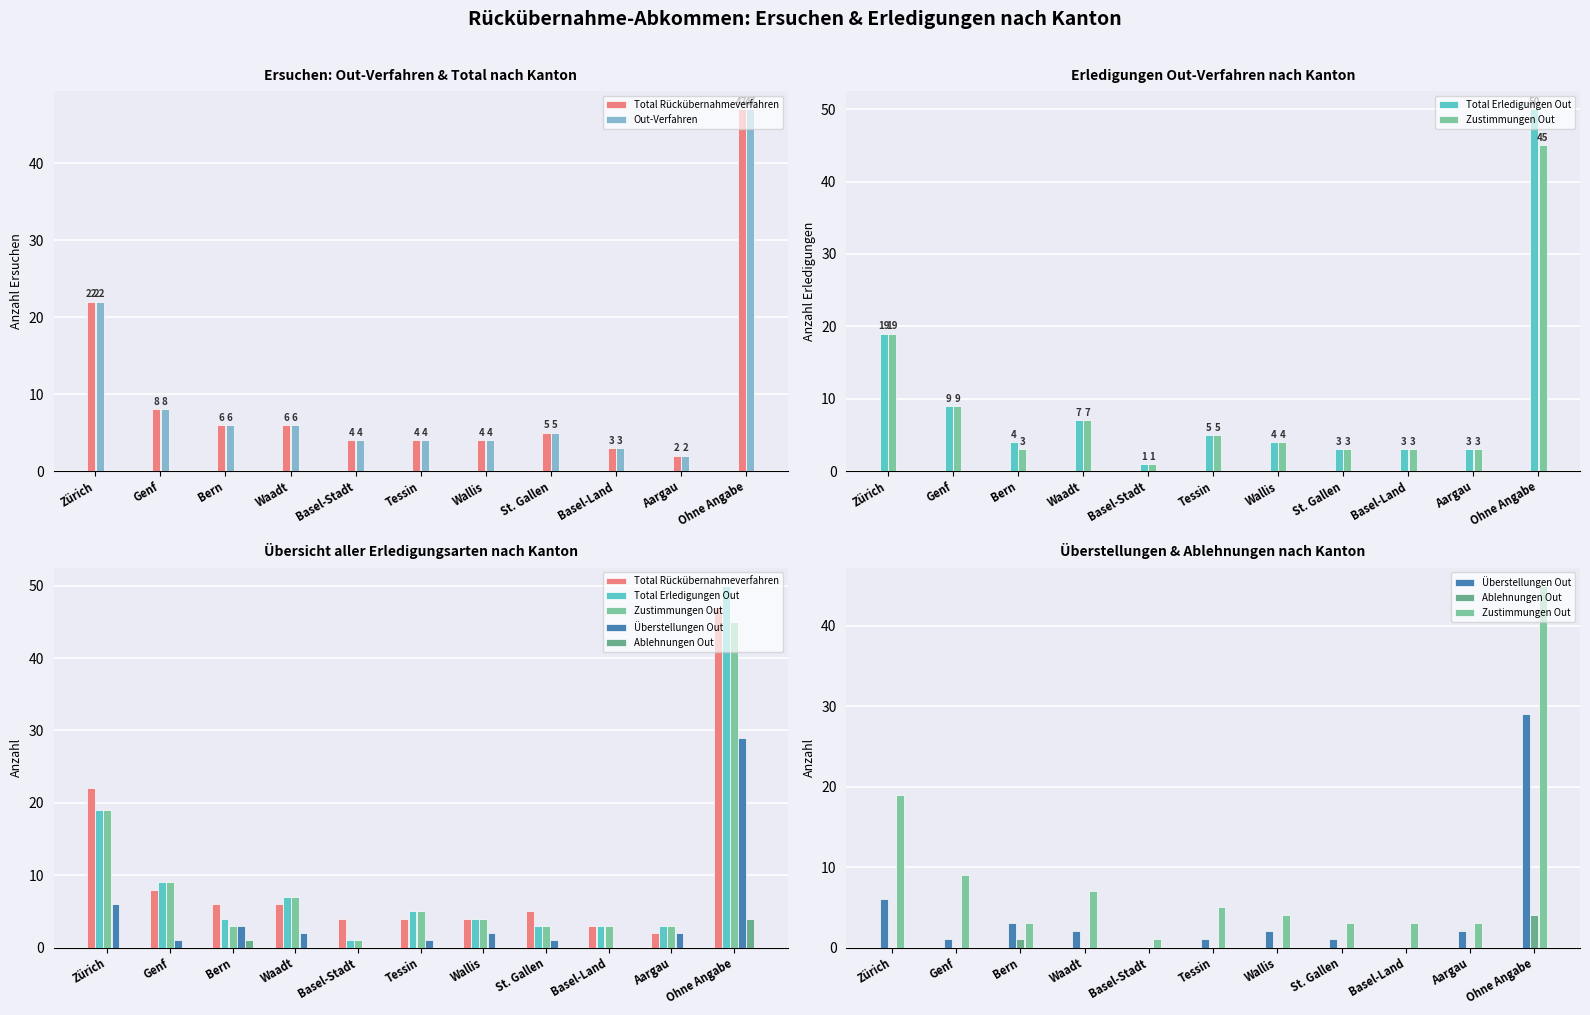

List the labels in order of Total Rückübernahmeverfahren value, smallest first.

Aargau, Basel-Land, Basel-Stadt, Tessin, Wallis, St. Gallen, Bern, Waadt, Genf, Zürich, Ohne Angabe